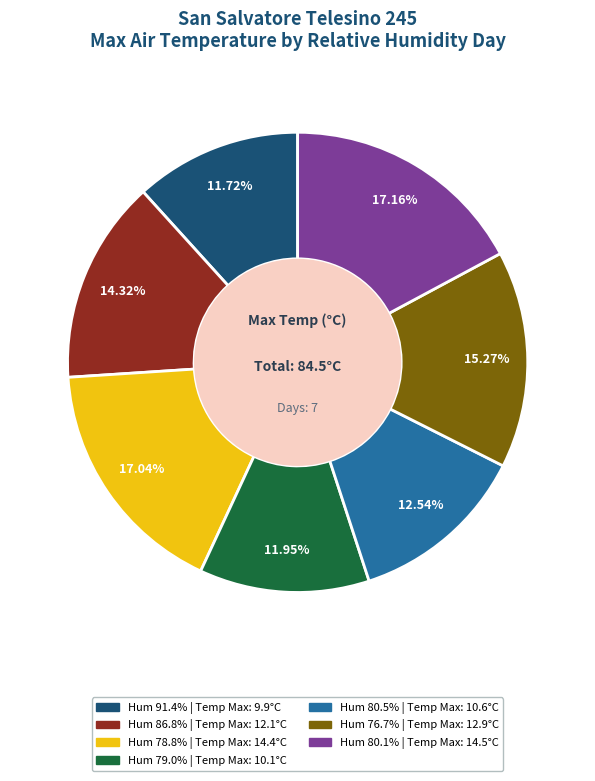

Does any single category account for the majority?

No